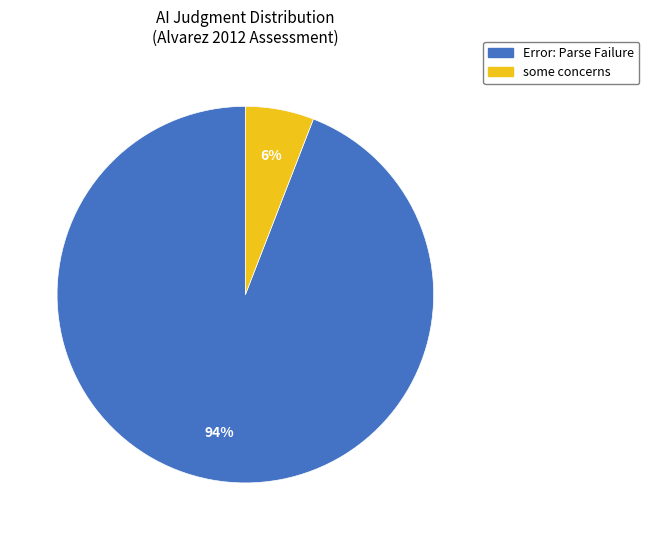

To the nearest percent, what is the difference between the largest and smallest slice percentages?

88%